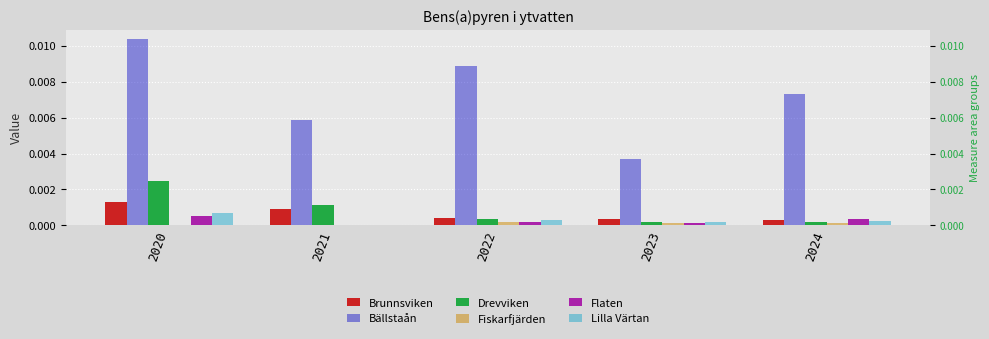

What are all the series names shown in the legend?

Brunnsviken, Bällstaån, Drevviken, Fiskarfjärden, Flaten, Lilla Värtan